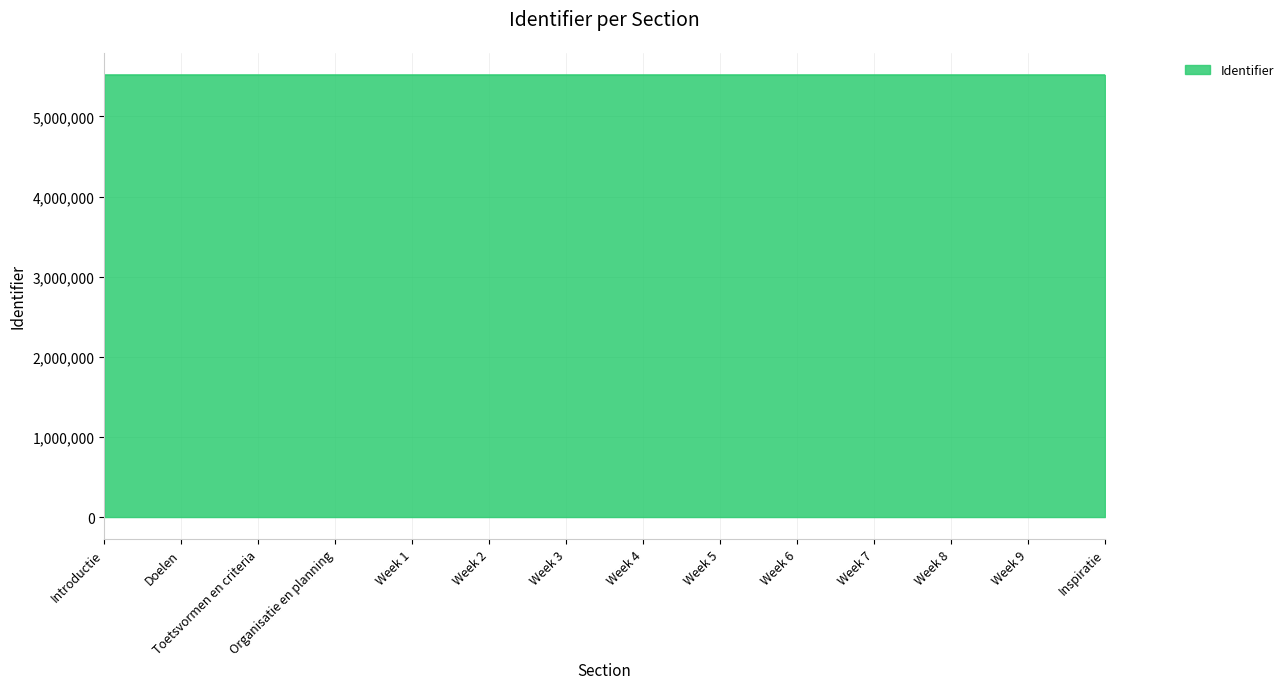

True or false: the data shows 1667492 at Toetsvormen en criteria.

False